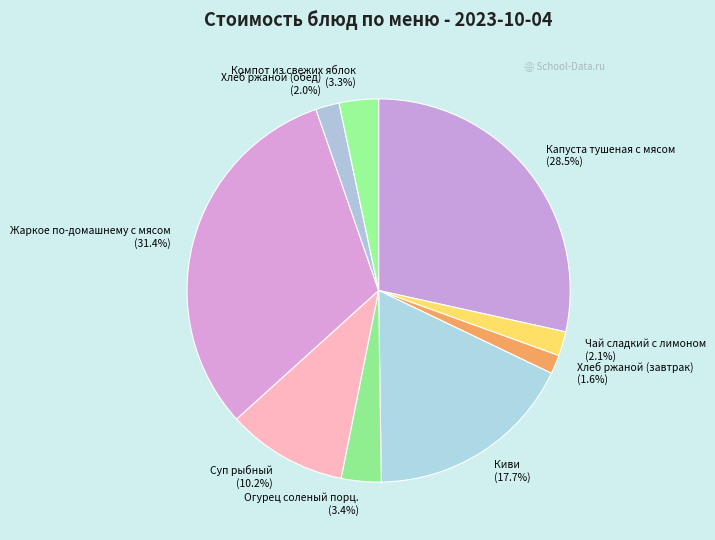

True or false: Капуста тушеная с мясом accounts for 15% of the total.

False